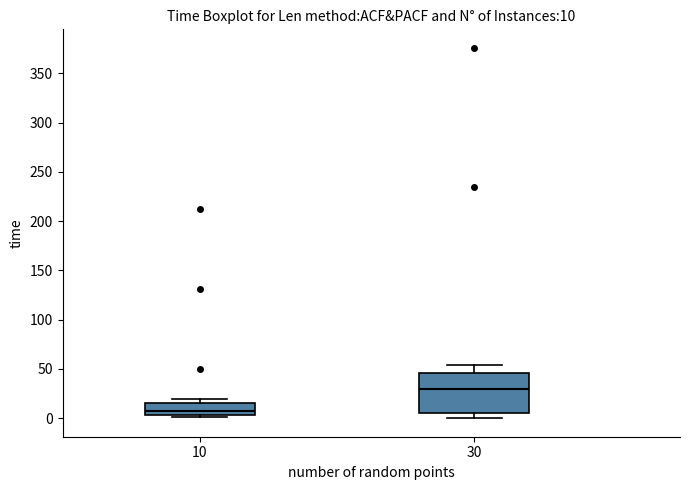

Which box has the lowest median line?

10